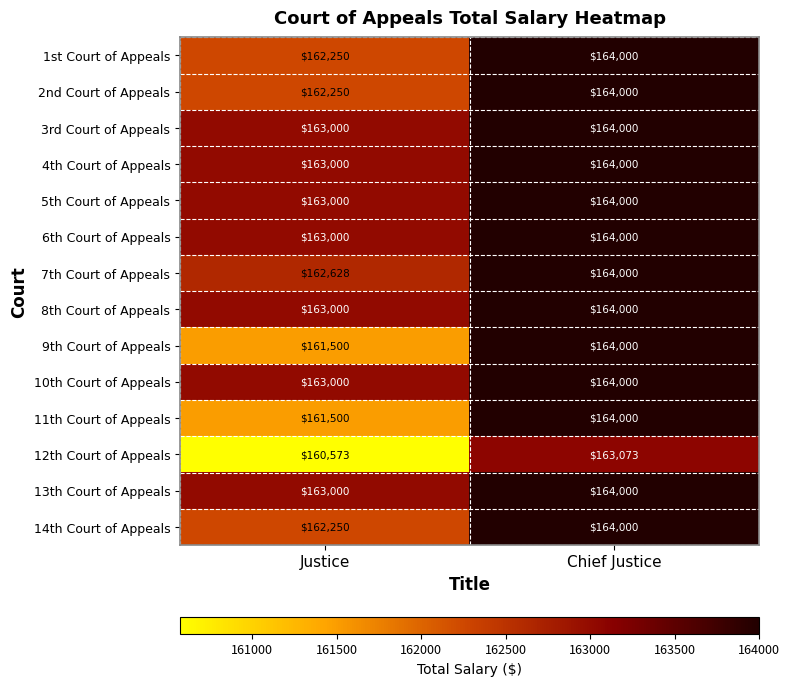

What is the maximum value shown in the chart?

164000